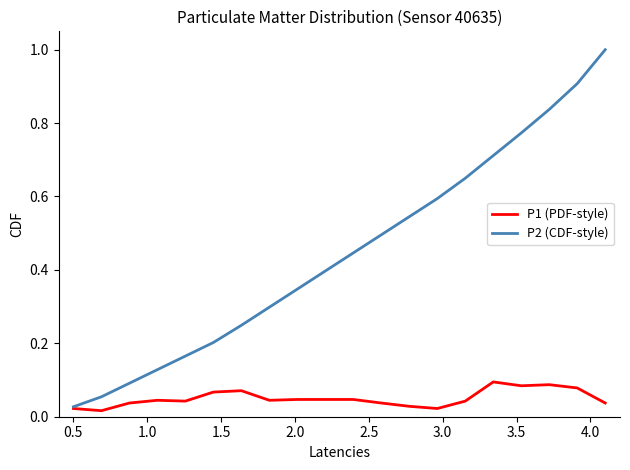

Which series has the largest total across all categories?

P2 (CDF-style)